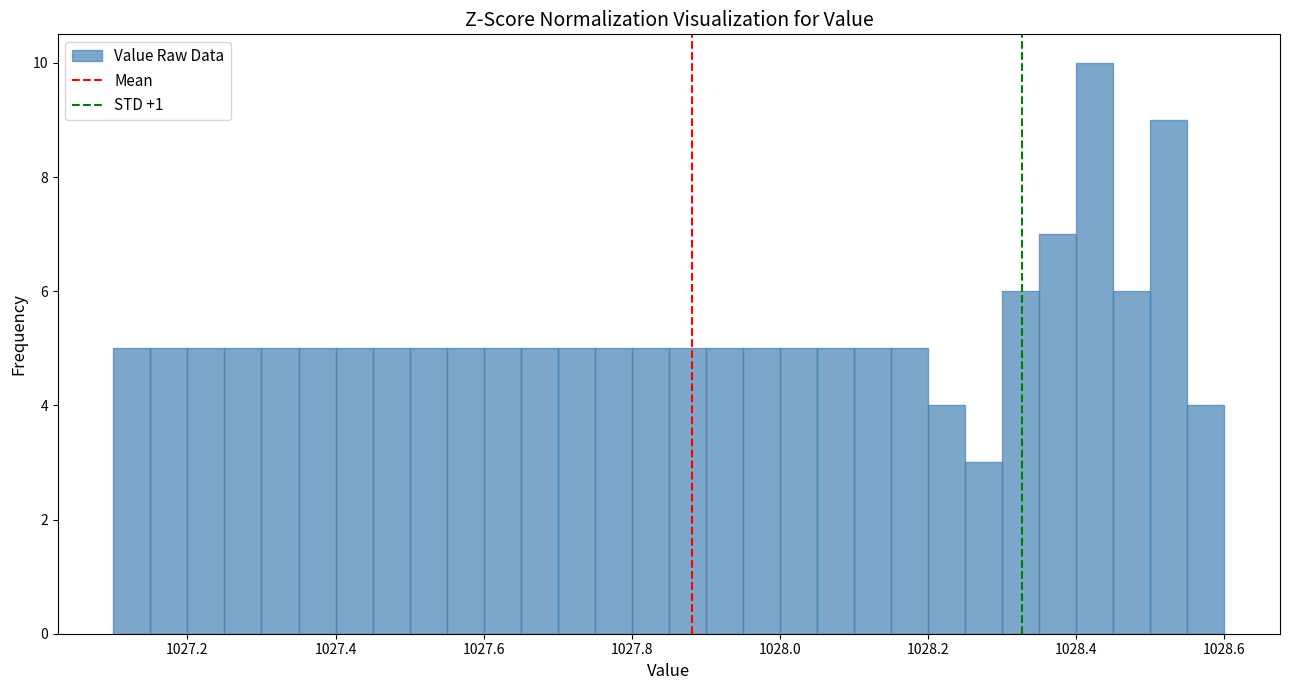

Read against the x-axis, roughly where is the centre of the tallest bar?

1028.42